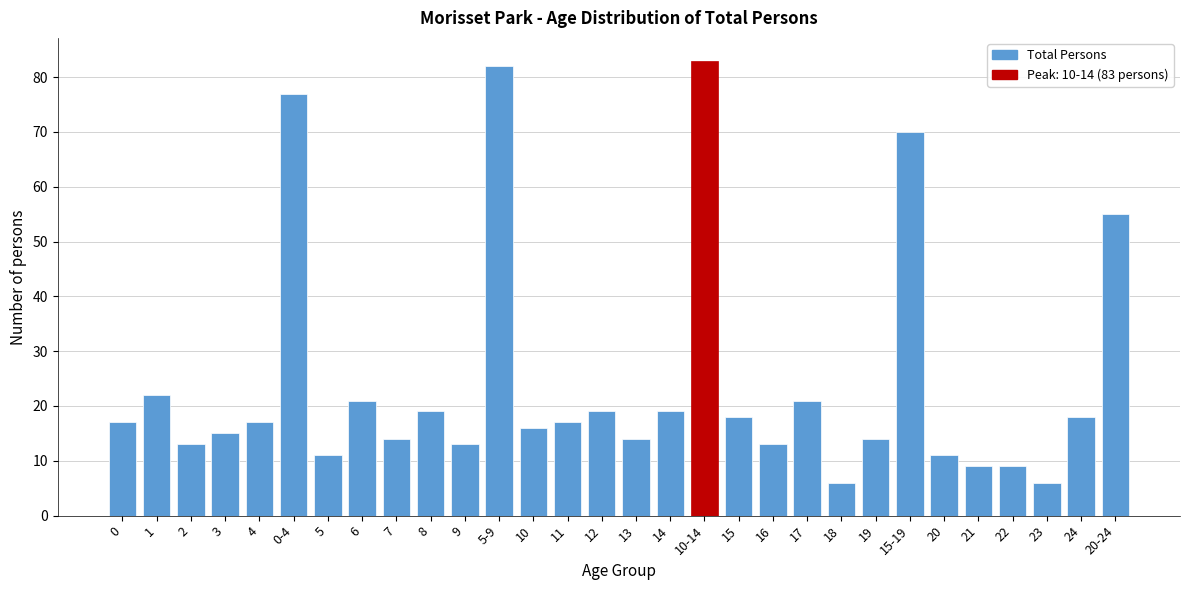

Reading right to left, extract all data points from this chart.

55	18	6	9	9	11	70	14	6	21	13	18	83	19	14	19	17	16	82	13	19	14	21	11	77	17	15	13	22	17